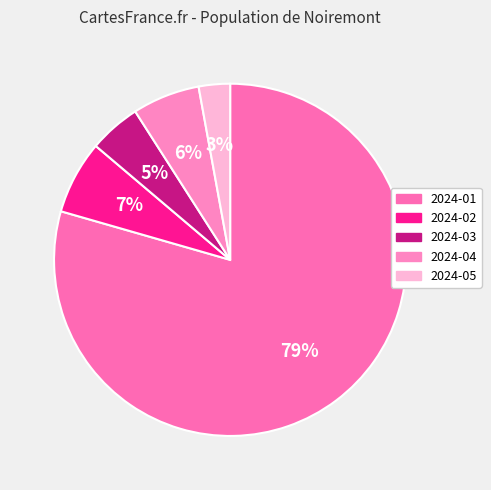

Between 2024-04 and 2024-02, which is larger?

2024-02